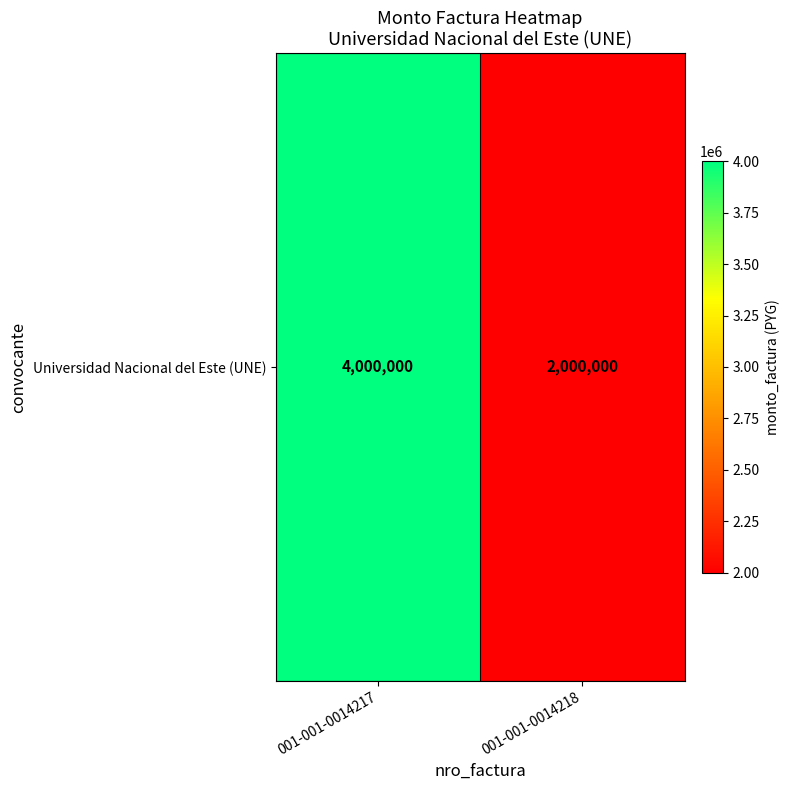

What is the change in value from 001-001-0014217 to 001-001-0014218?

-2000000